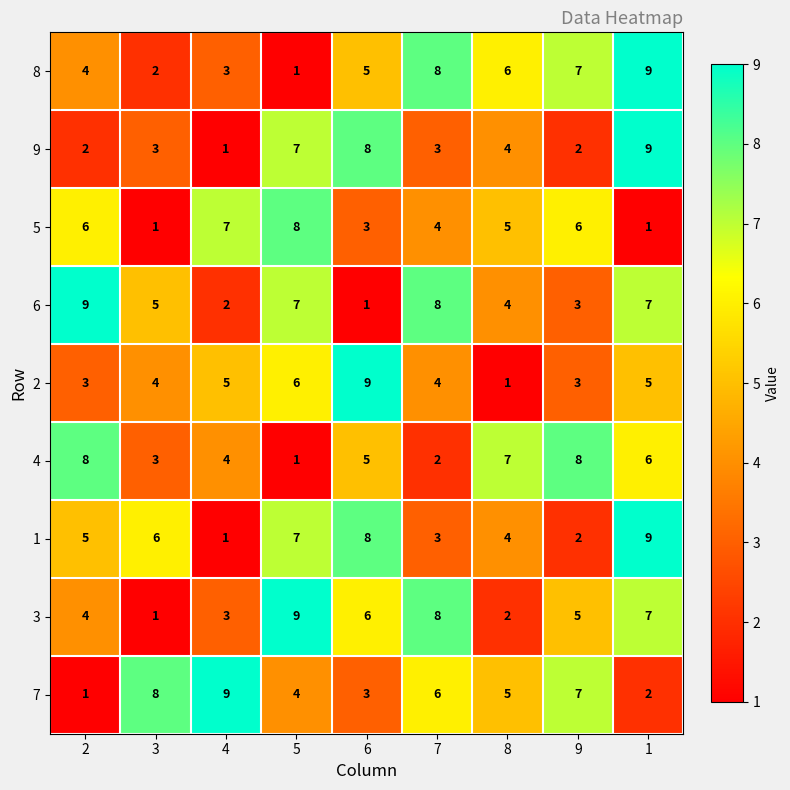

The value of 8 at 4 is 3. True or false?

True